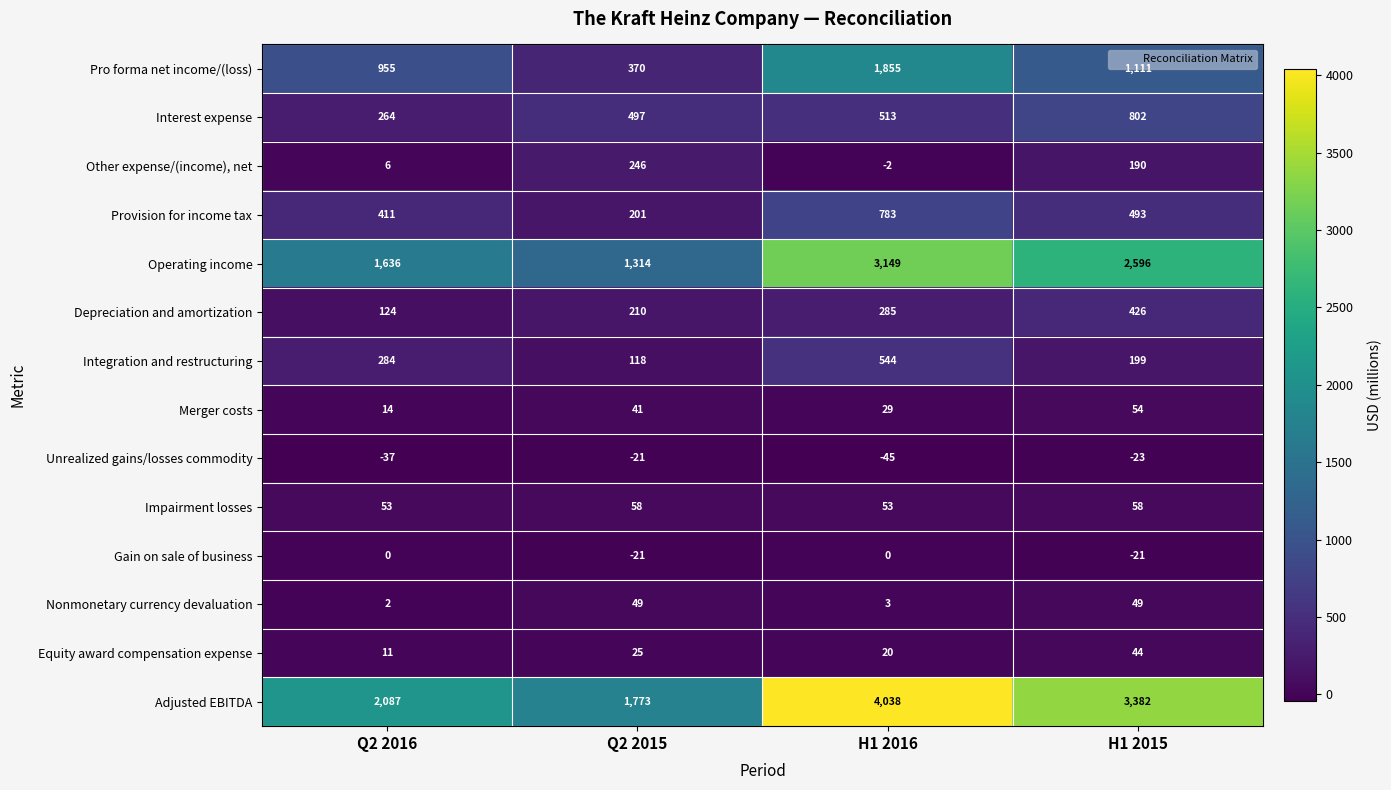

Rank the series at H1 2016 from lowest to highest value.

Unrealized gains/losses commodity, Other expense/(income), net, Gain on sale of business, Nonmonetary currency devaluation, Equity award compensation expense, Merger costs, Impairment losses, Depreciation and amortization, Interest expense, Integration and restructuring, Provision for income tax, Pro forma net income/(loss), Operating income, Adjusted EBITDA